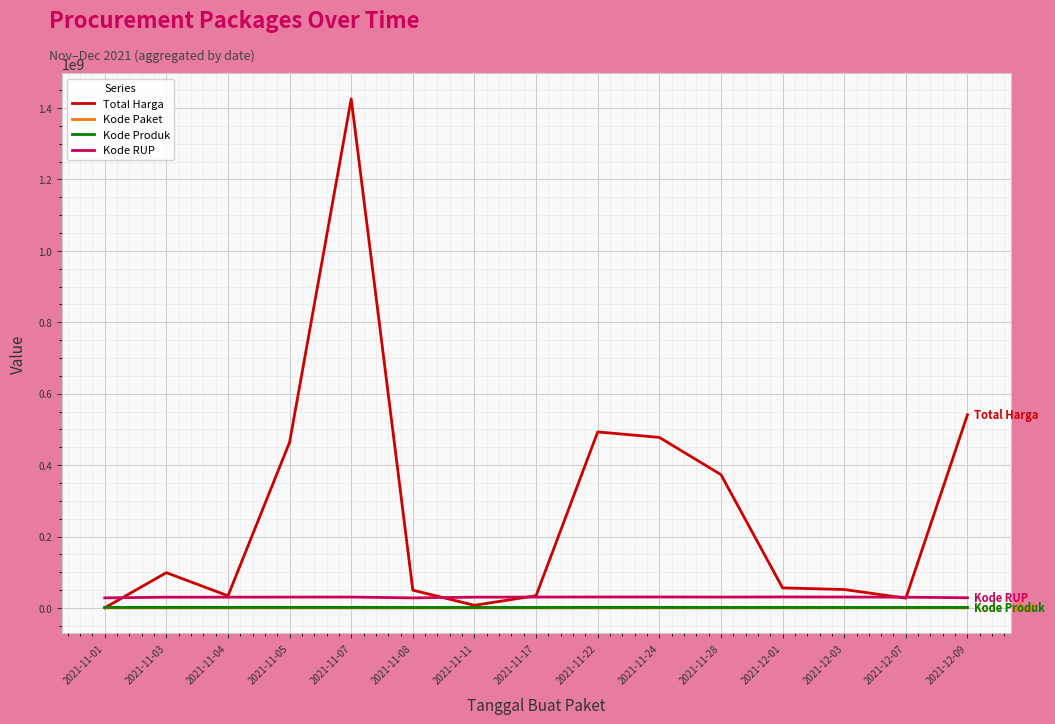

Between 2021-11-07 and 2021-12-07, which series saw the biggest shift?

Total Harga